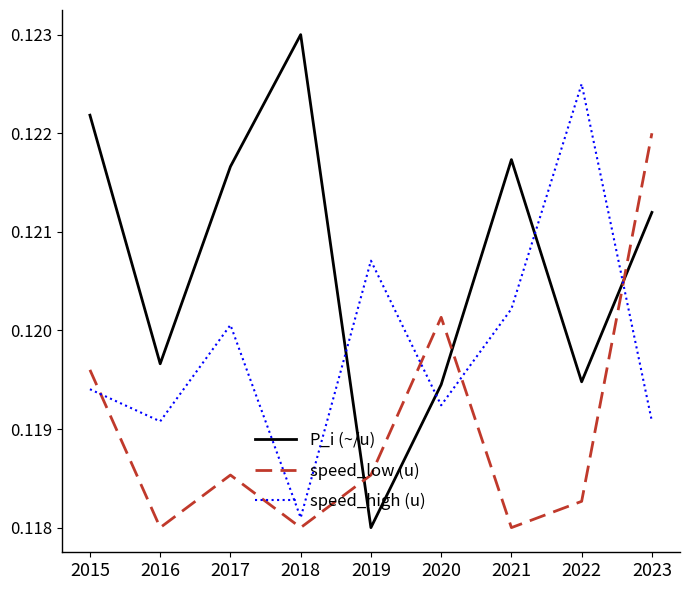

True or false: P_i (~/u) has more than 2 interior local peaks.

False